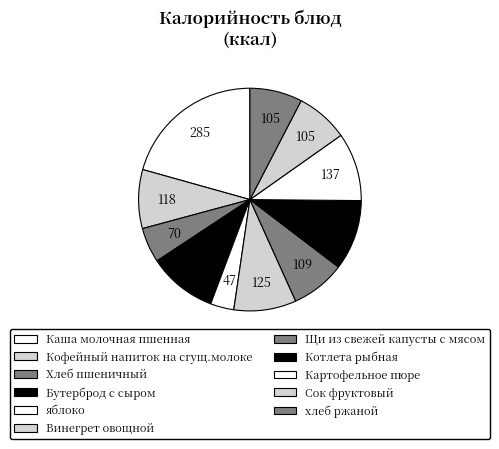

How many slices are in this pie chart?

11